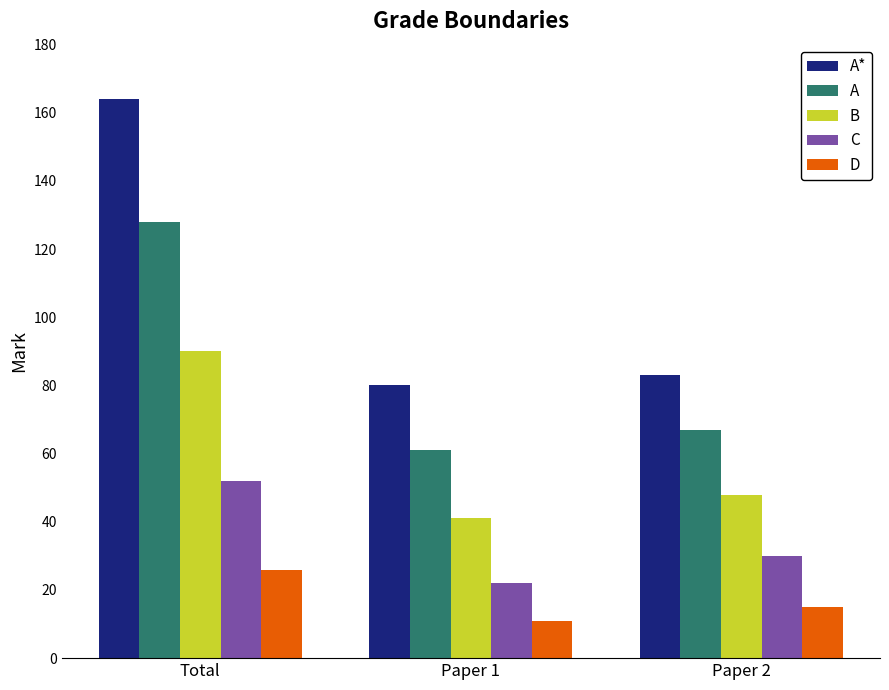

Rank the categories by D value from lowest to highest.

Paper 1, Paper 2, Total